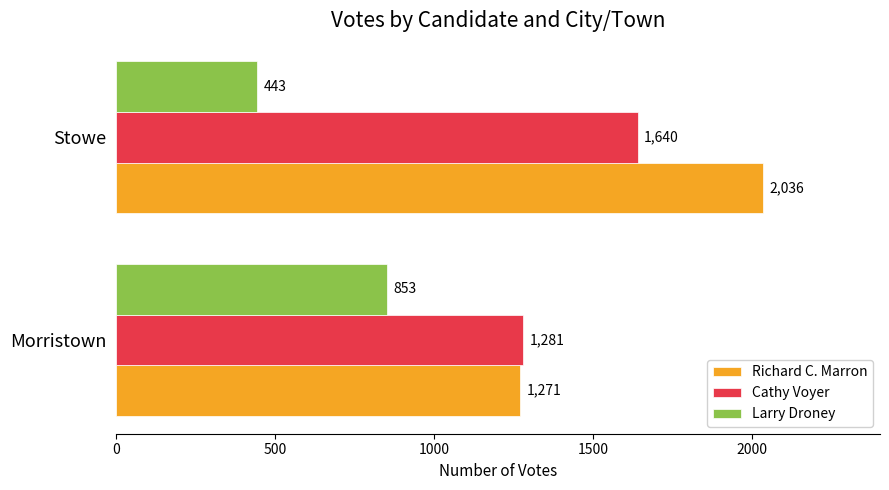

What is the approximate value of Larry Droney at Stowe, to the nearest 5?

445